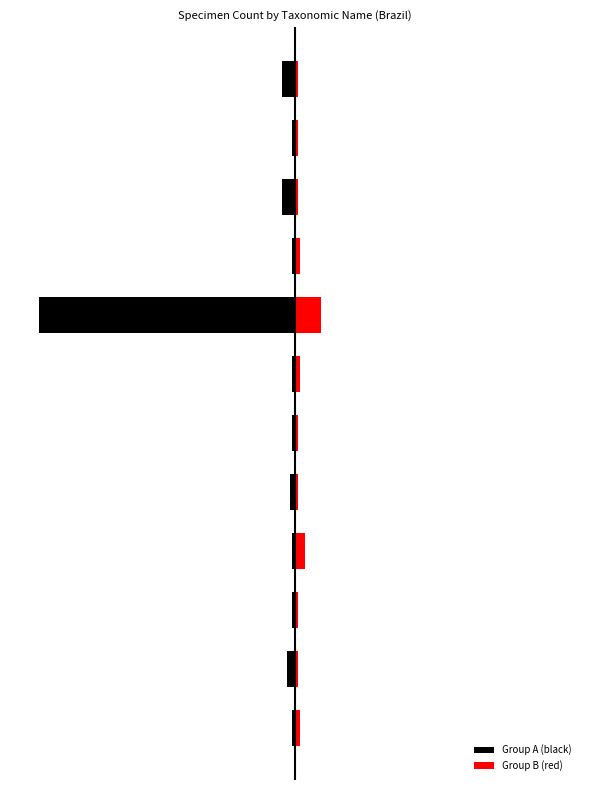

At how many categories does at least one series exceed -59?

12